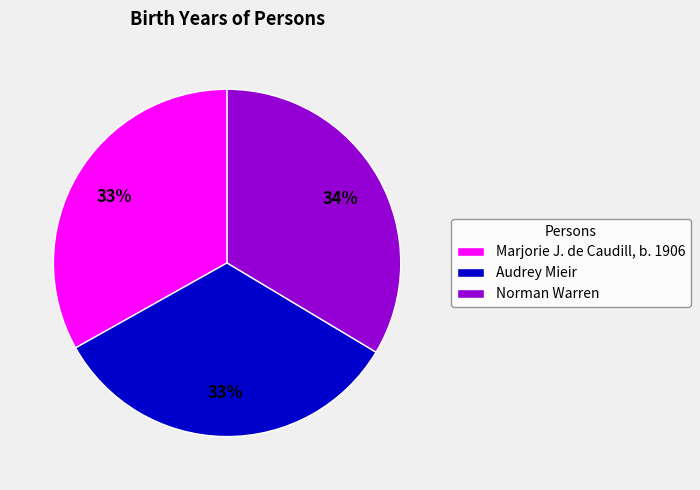

Does Marjorie J. de Caudill, b. 1906 account for over 50% of the chart?

No